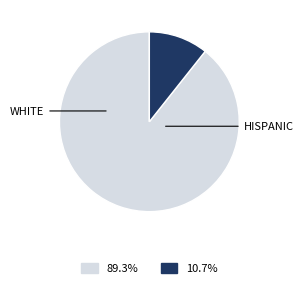

Is there a majority slice in this chart?

Yes